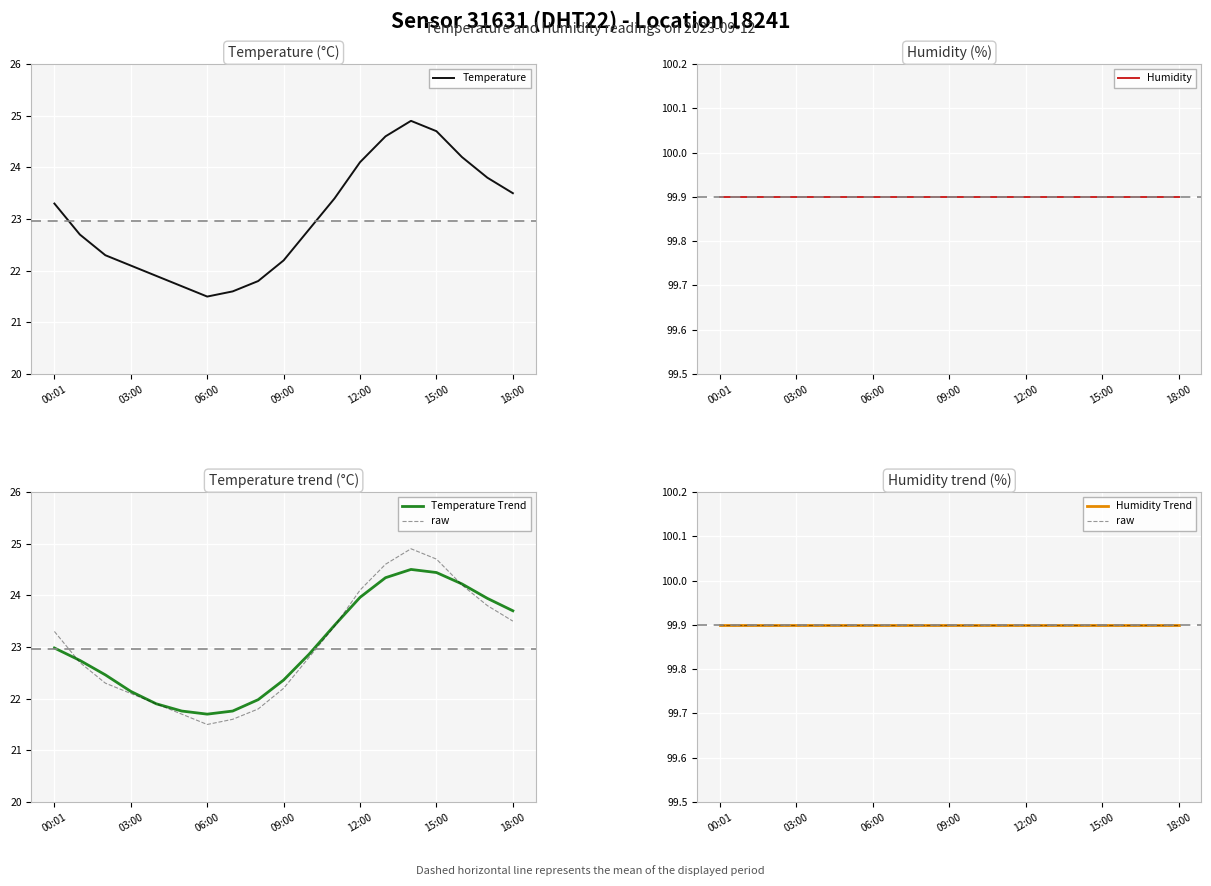

Is it true that Temperature equals 14.4 at 00:01?

False